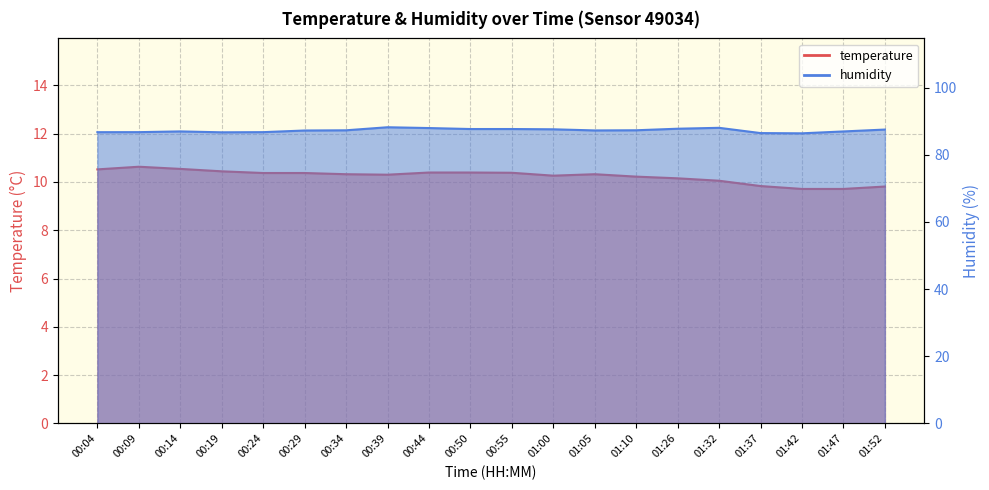

True or false: temperature and humidity cross at least once.

False